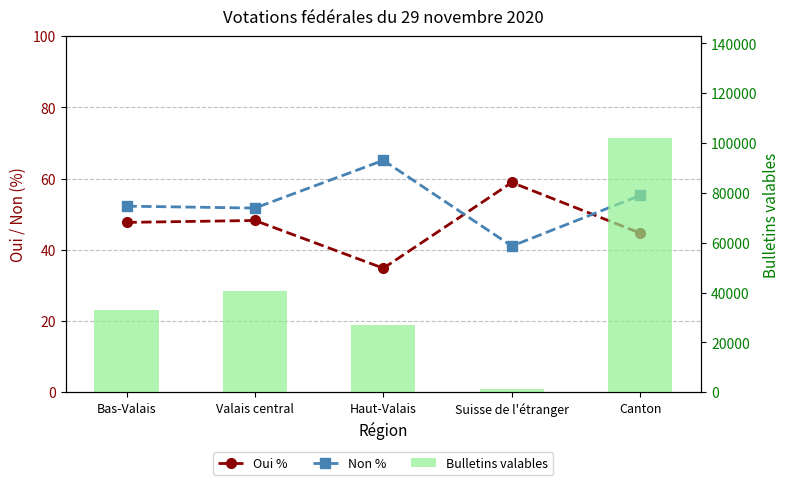

At which category is the sum across all series the highest?

Canton